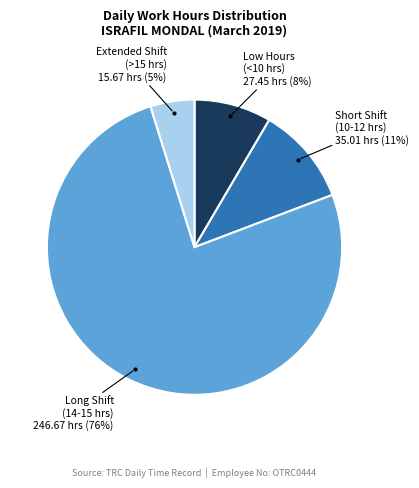

To the nearest percent, what is the difference between the largest and smallest slice percentages?

71%